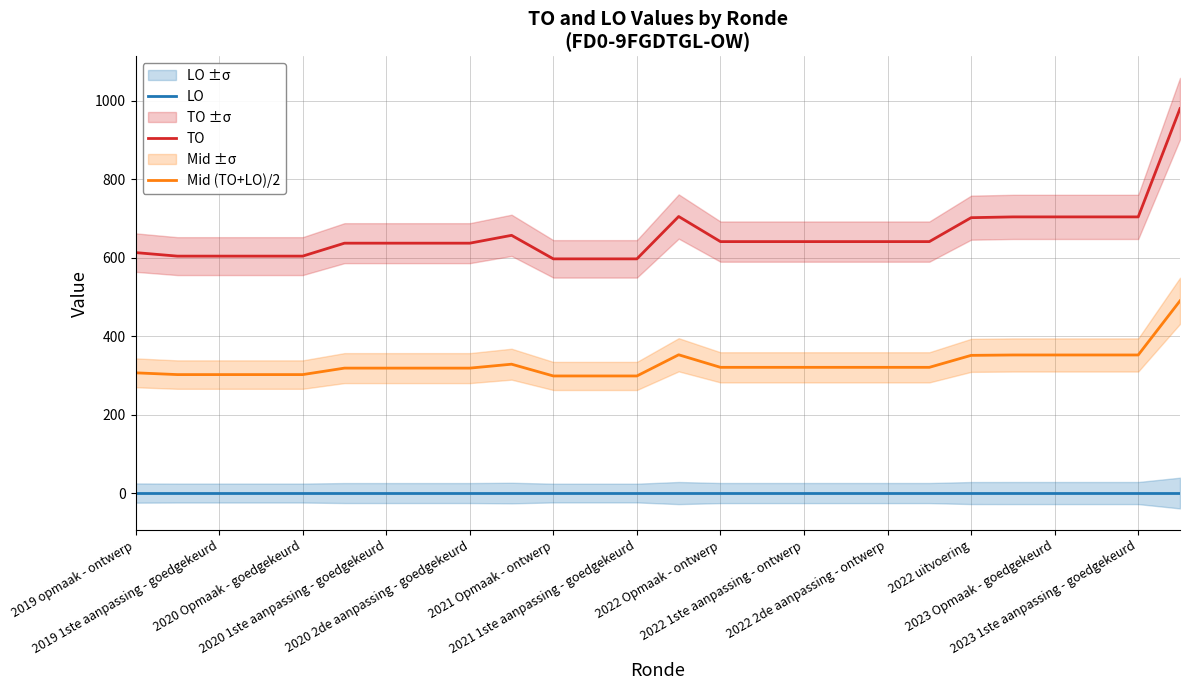

What is the total value across all series at 17?

961.5